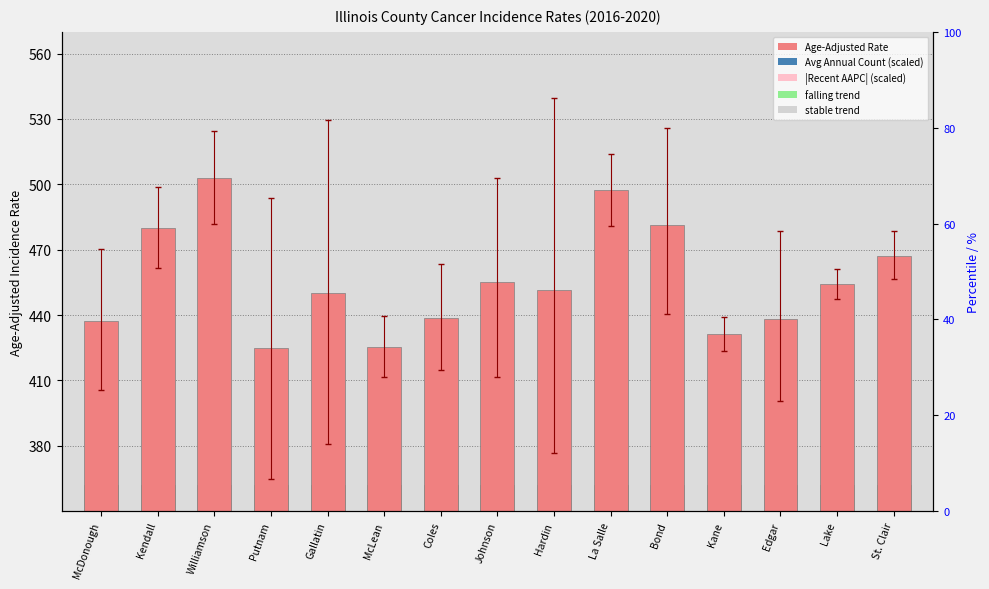

What is the difference between the |Recent AAPC| (scaled) values at Kendall and McLean?

9.5